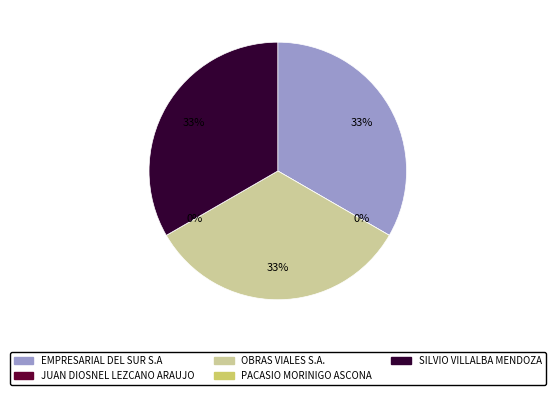

How many segments does this pie chart have?

5